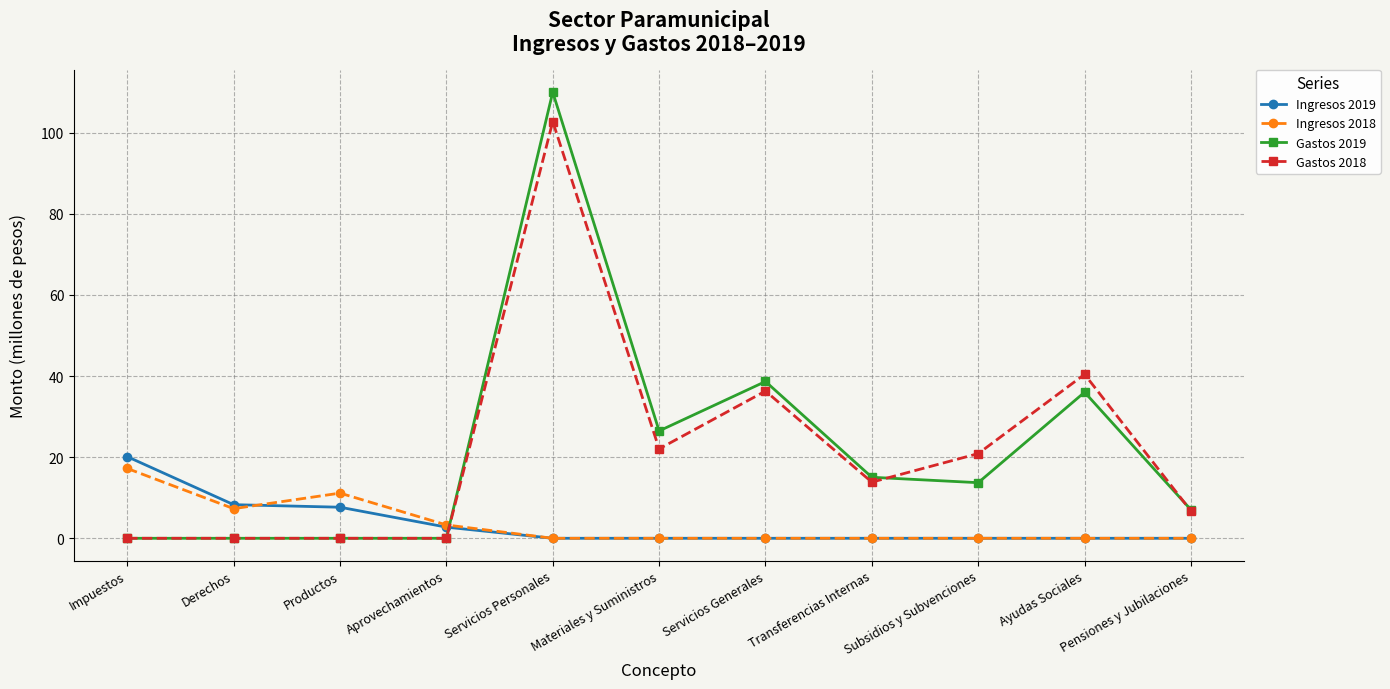

Read the Ingresos 2019 value at Aprovechamientos.

2.7